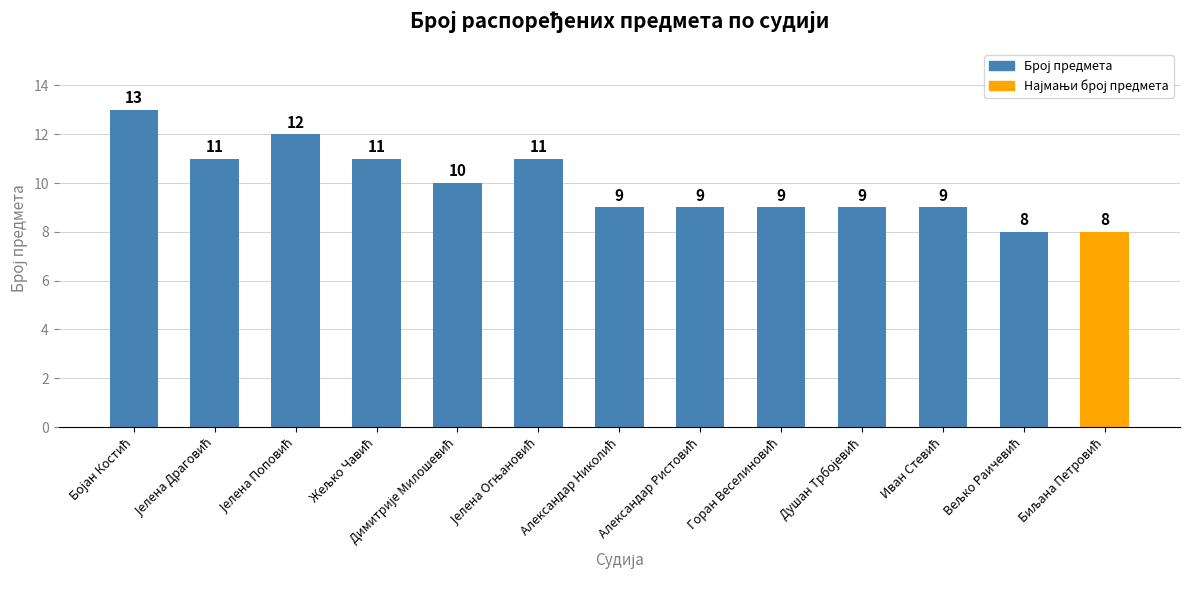

What is the value of the 13th bar from the left?

8